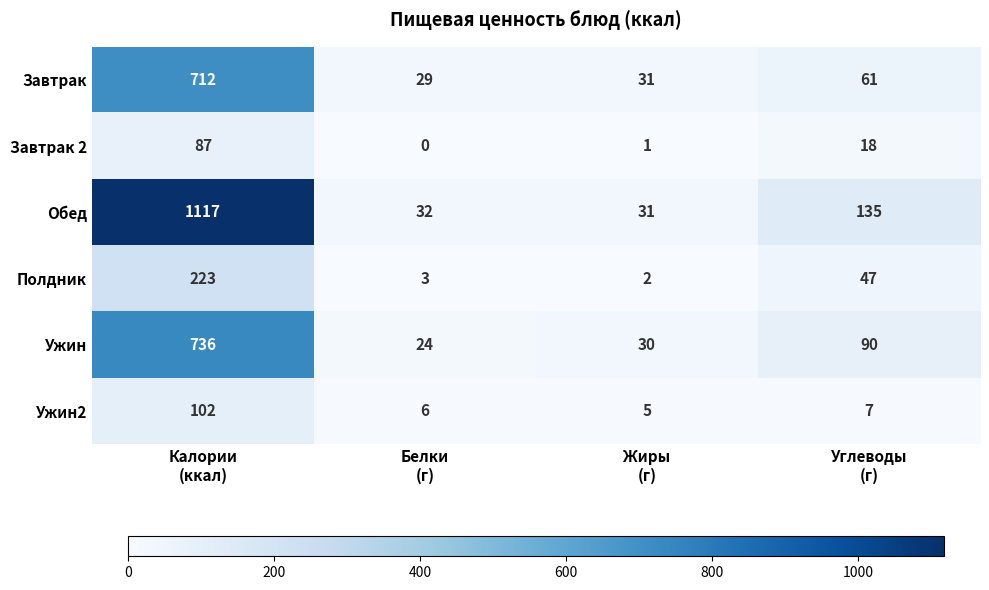

Which series has the largest range (max minus min)?

Обед